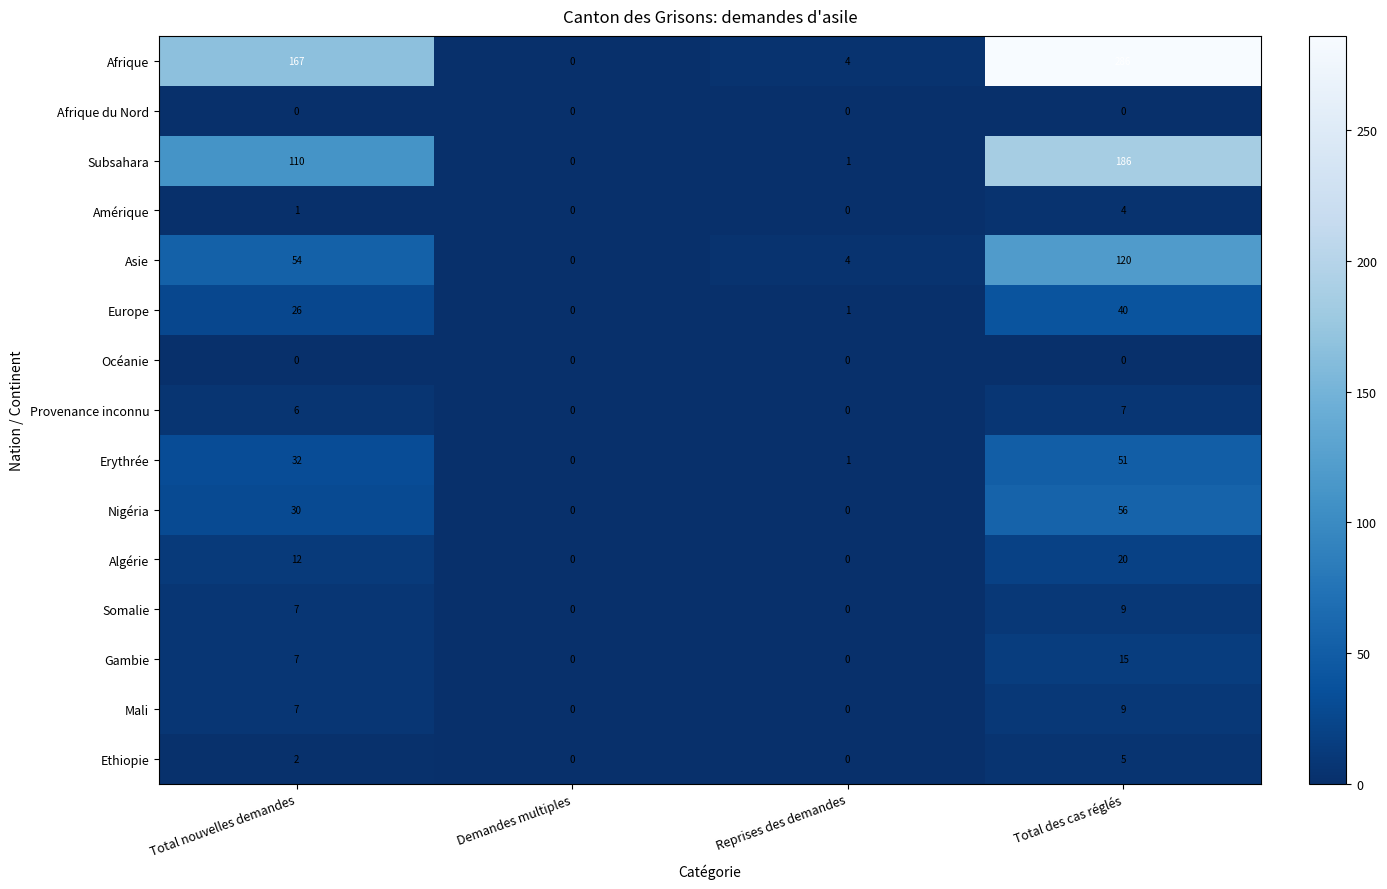

Which series has the largest total across all categories?

Afrique